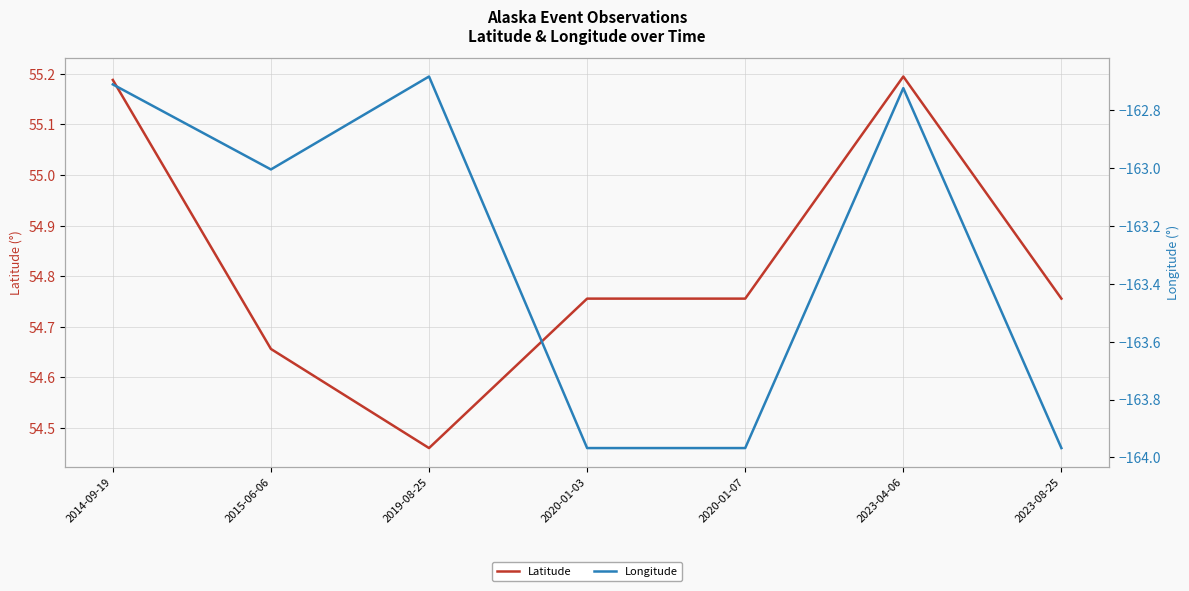

The Latitude series shows 94.9 at 2020-01-03. True or false?

False